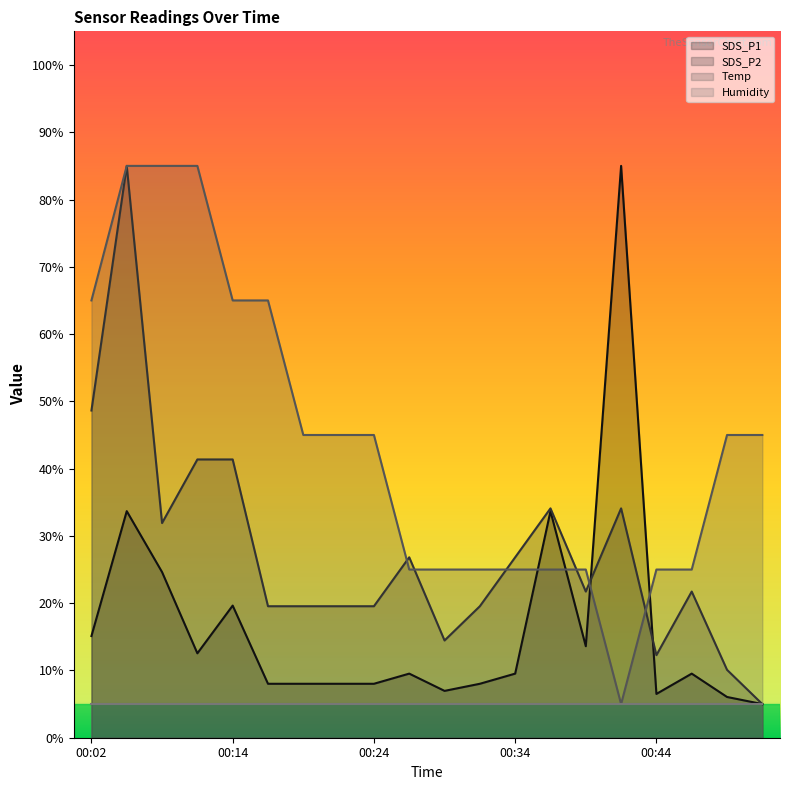

How many categories are shown in the chart?

20